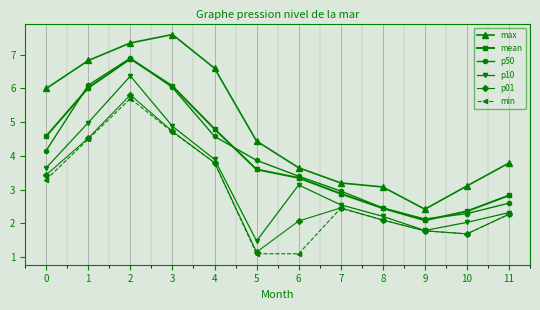

What is the approximate value of max at 7?

3.2